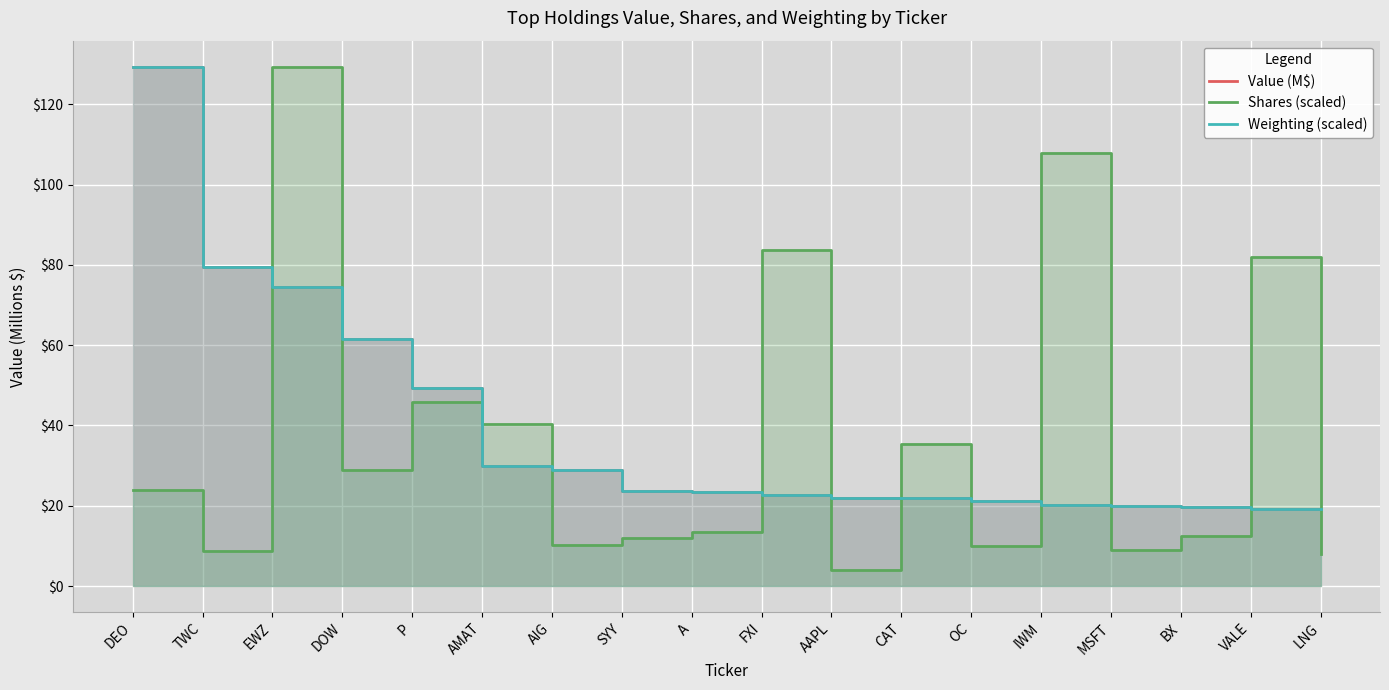

What is the difference between the Shares (scaled) values at AIG and OC?

0.1